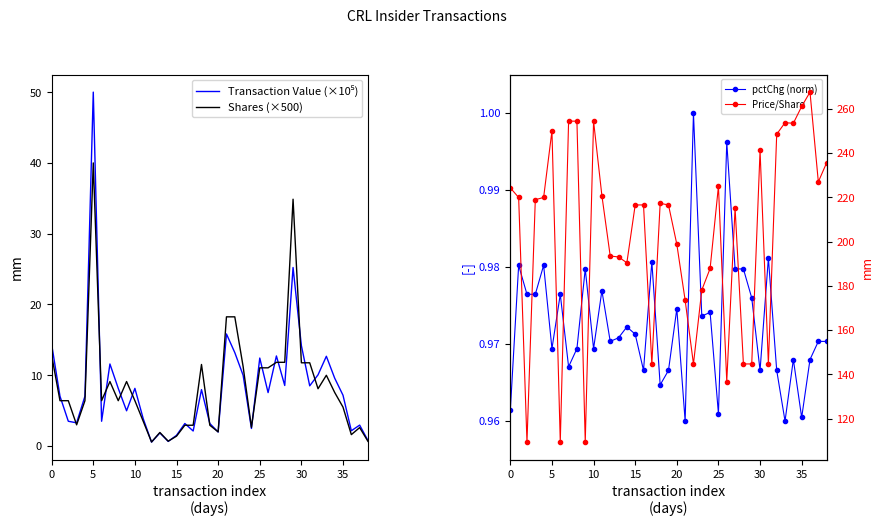

Reading left to right, list all the values displayed in this chart.

Transaction Value (×10⁵): 14.4	7.0	3.5	3.3	7.0	50.0	3.5	11.6	8.2	5.0	8.2	3.9	0.6	1.9	0.7	1.5	3.2	2.1	8.0	3.2	2.0	15.8	13.2	10.0	2.5	12.4	7.6	12.7	8.6	25.2	14.2	8.5	10.1	12.7	9.6	7.2	2.2	3.0	0.8
Shares (×500): 12.8	6.4	6.4	3.0	6.4	40.0	6.4	9.1	6.4	9.1	6.4	3.5	0.6	1.9	0.7	1.4	2.9	2.9	11.5	2.9	2.0	18.3	18.3	11.2	2.6	11.1	11.1	11.8	11.8	34.9	11.8	11.8	8.1	10.0	7.6	5.5	1.6	2.6	0.7
pctChg (norm): 1.0	1.0	1.0	1.0	1.0	1.0	1.0	1.0	1.0	1.0	1.0	1.0	1.0	1.0	1.0	1.0	1.0	1.0	1.0	1.0	1.0	1.0	1.0	1.0	1.0	1.0	1.0	1.0	1.0	1.0	1.0	1.0	1.0	1.0	1.0	1.0	1.0	1.0	1.0
Price/Share: 224.2	219.9	109.3	218.9	219.9	250.0	109.3	254.4	254.4	109.3	254.4	220.7	193.4	193.0	190.4	216.5	216.5	144.7	217.2	216.5	198.8	173.5	144.7	178.1	187.8	225.0	136.7	215.2	144.7	144.7	241.2	144.7	248.5	253.7	253.4	261.1	267.5	227.0	235.6